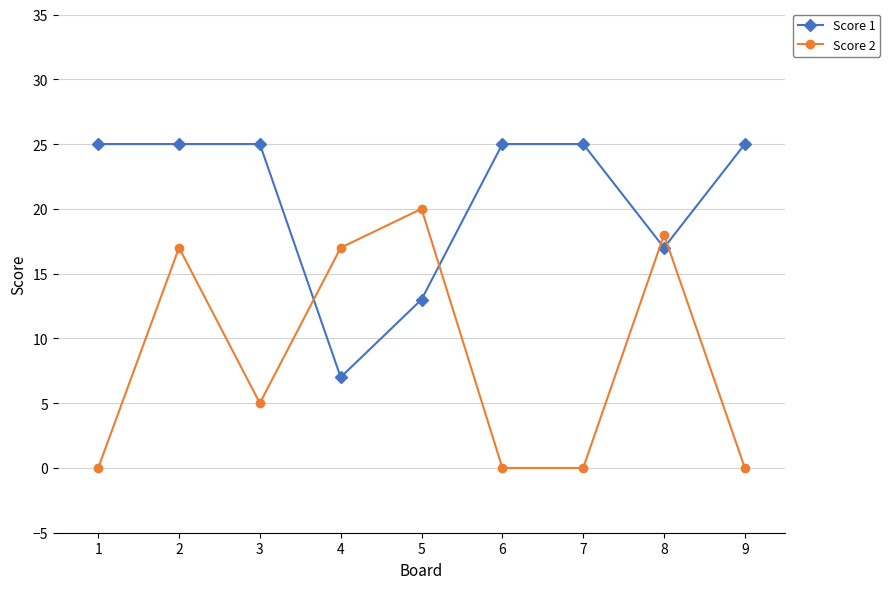

What is the difference between the maximum and minimum values in the Score 2 series?

20